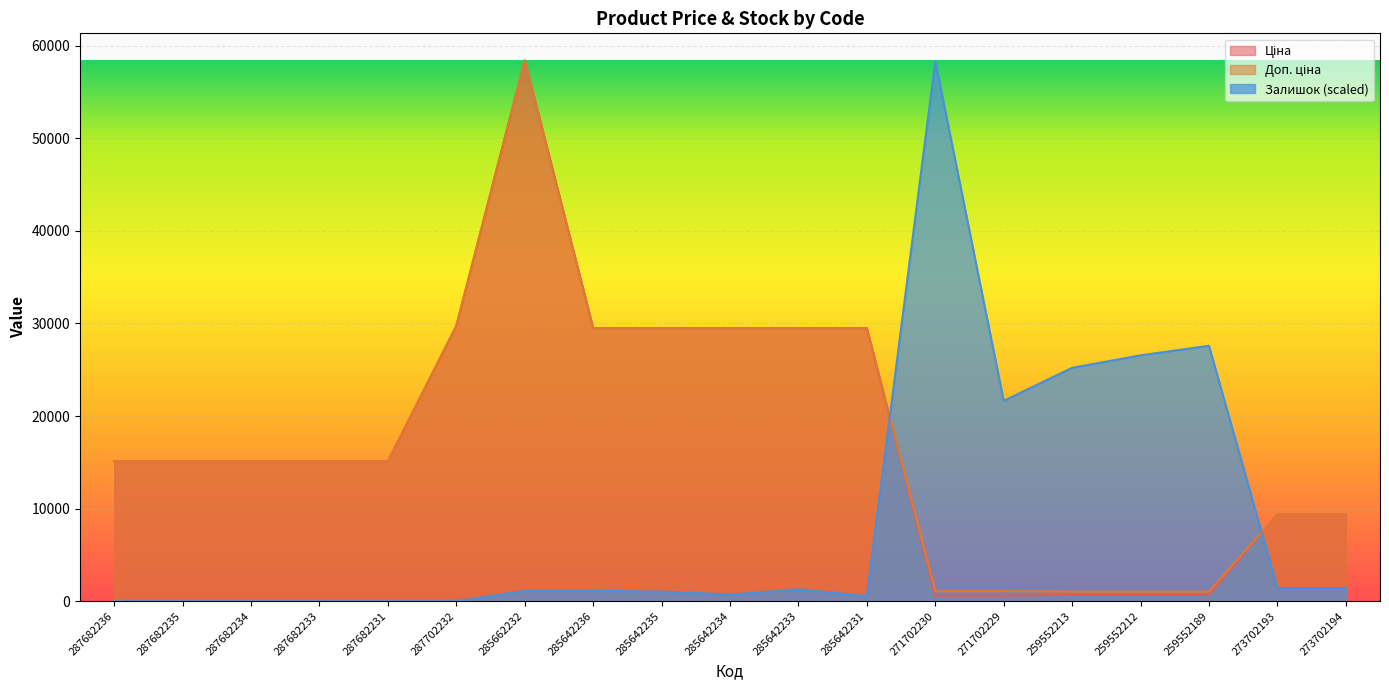

True or false: Ціна and Доп. ціна cross at least once.

False